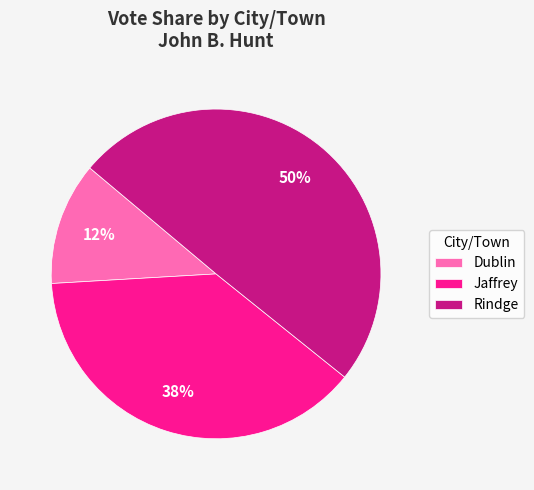

Is Jaffrey the majority of the pie?

No